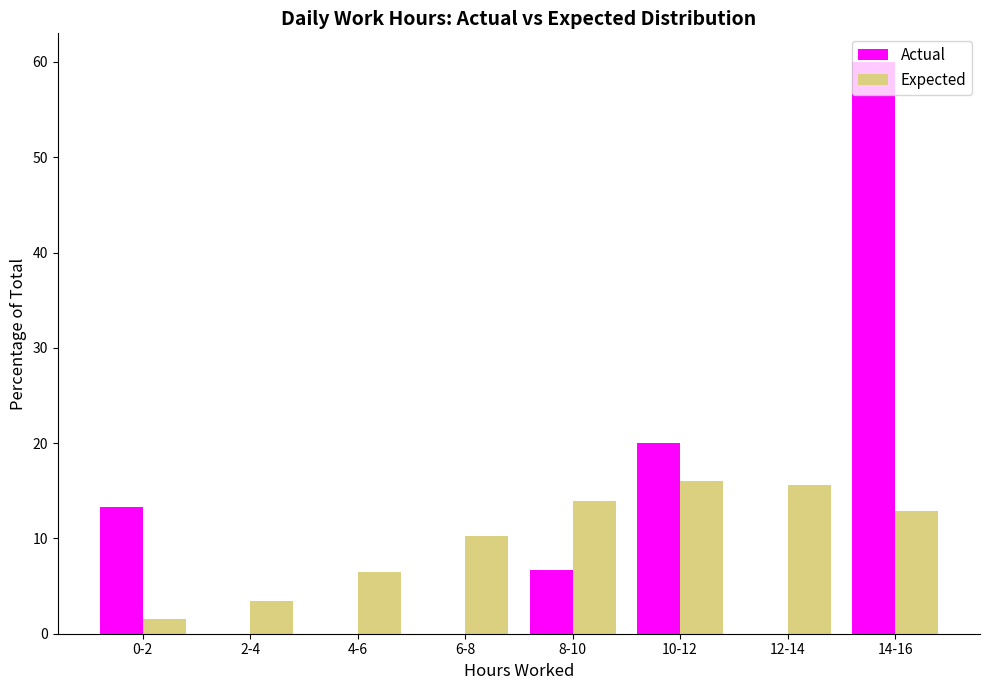

What is the sum of the Expected values at 8-10 and 10-12?

29.9